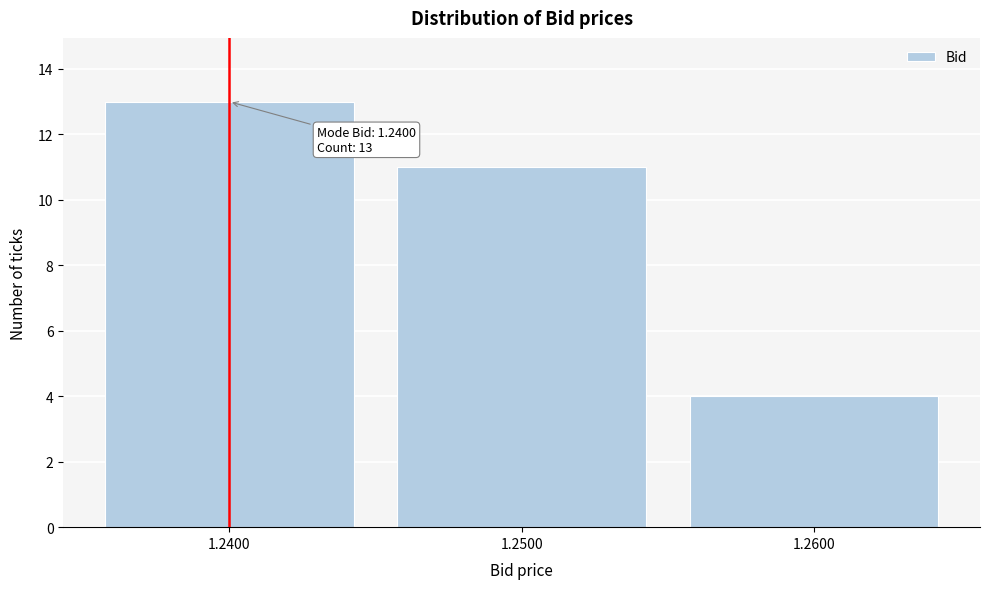

Reading right to left, extract all data points from this chart.

1.2600=4	1.2500=11	1.2400=13